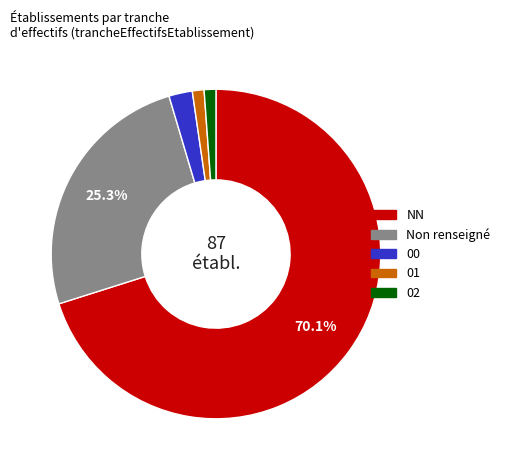

Does any single category account for the majority?

Yes